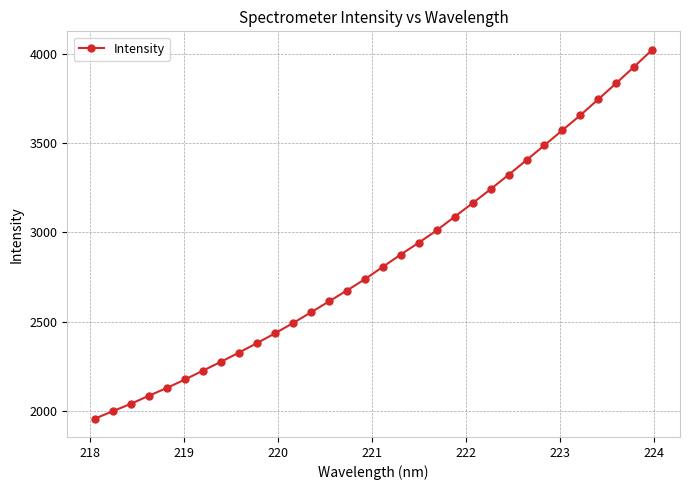

What is the difference between the second highest and minimum values?

1968.9